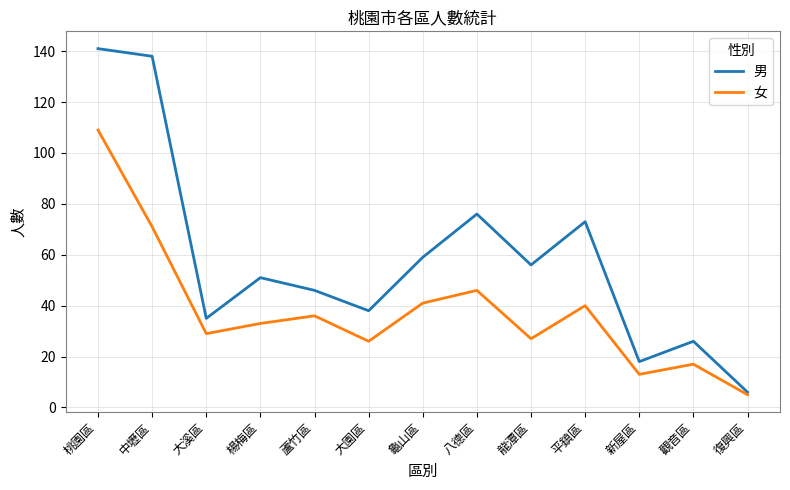

At which label does 女 reach its minimum?

復興區